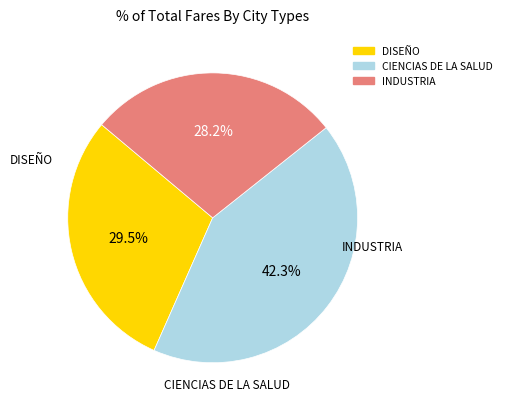

Is there a majority slice in this chart?

No